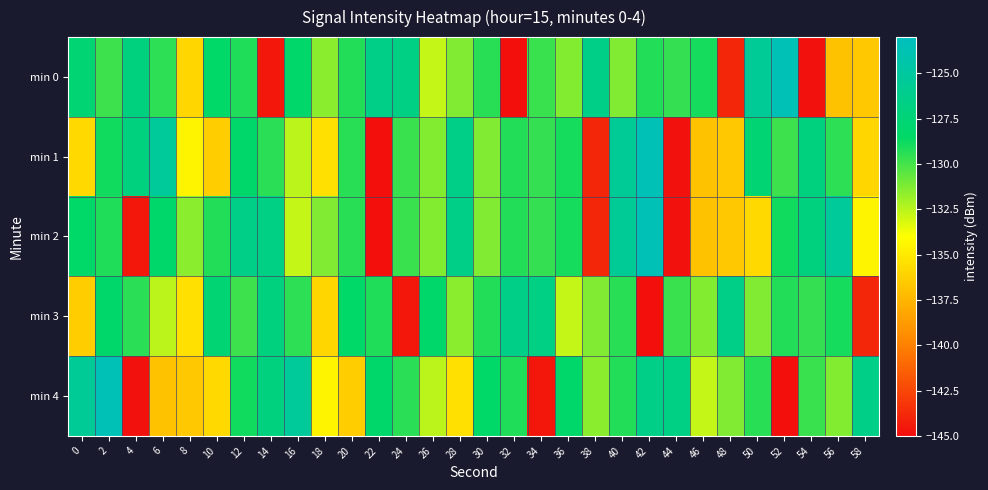

At which category does the chart reach its minimum across all series?

32